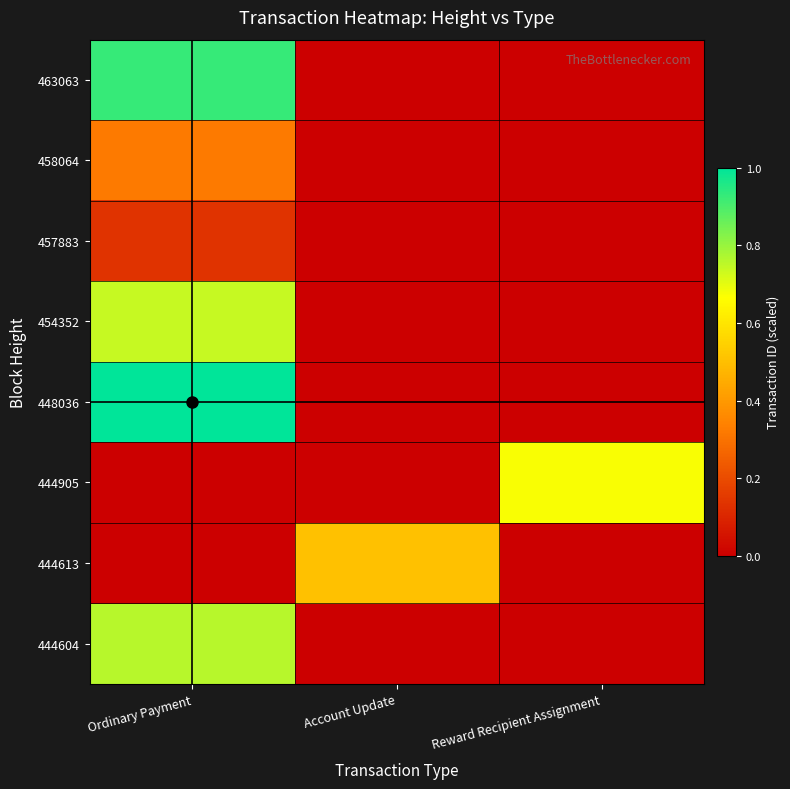

What is the total value across all series at Reward Recipient Assignment?

0.7